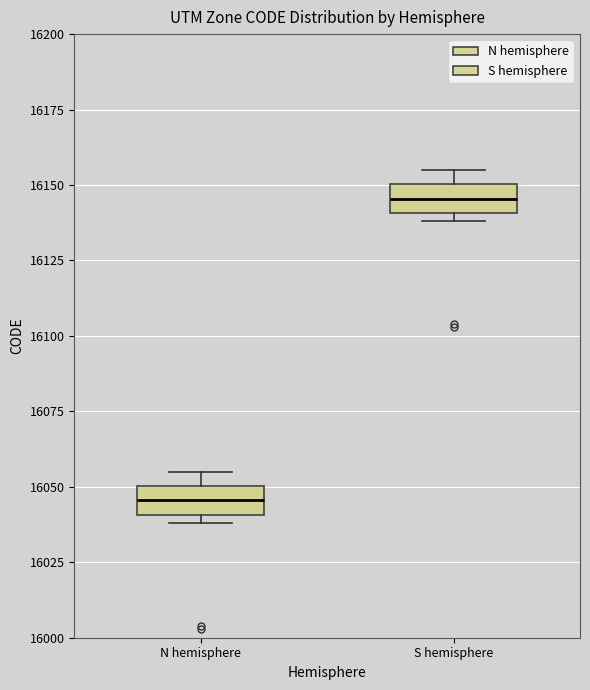

Where is the lower edge of the box for N hemisphere on the y-axis? The values are not printed on the chart, so give them approximately, as read against the axis.

16040